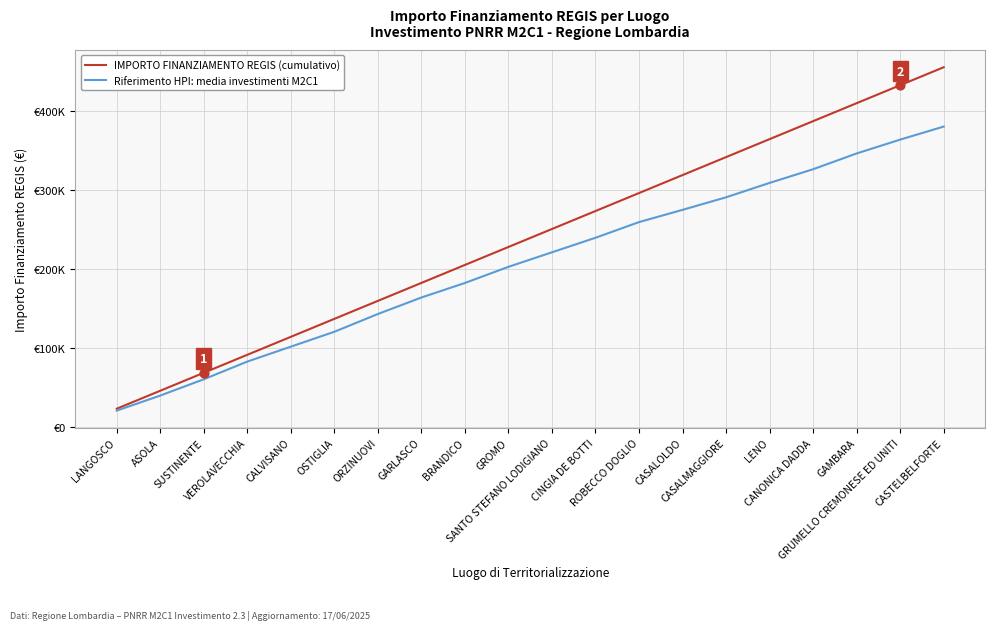

At which category is the sum across all series the highest?

CASTELBELFORTE